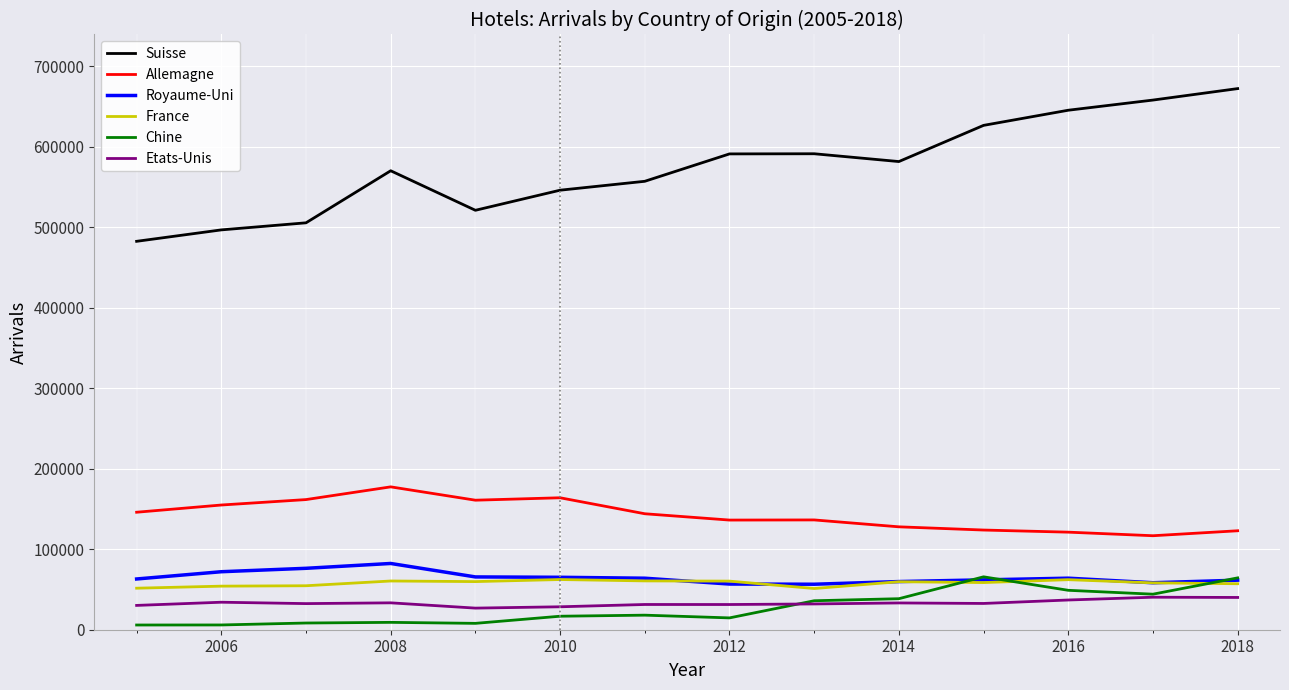

Which series has the largest range (max minus min)?

Suisse